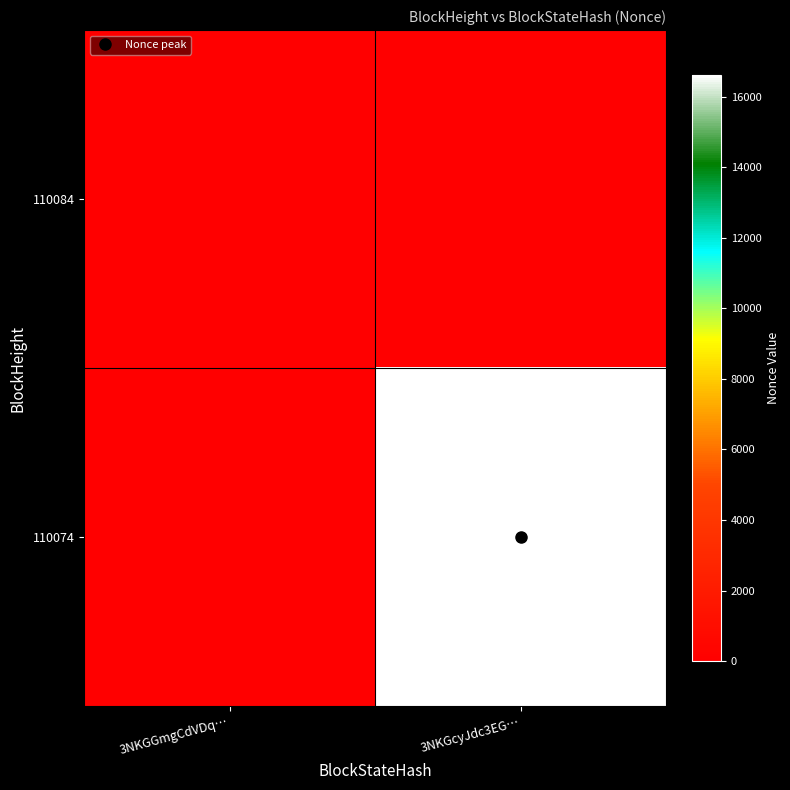

At how many categories does at least one series exceed 11517?

1